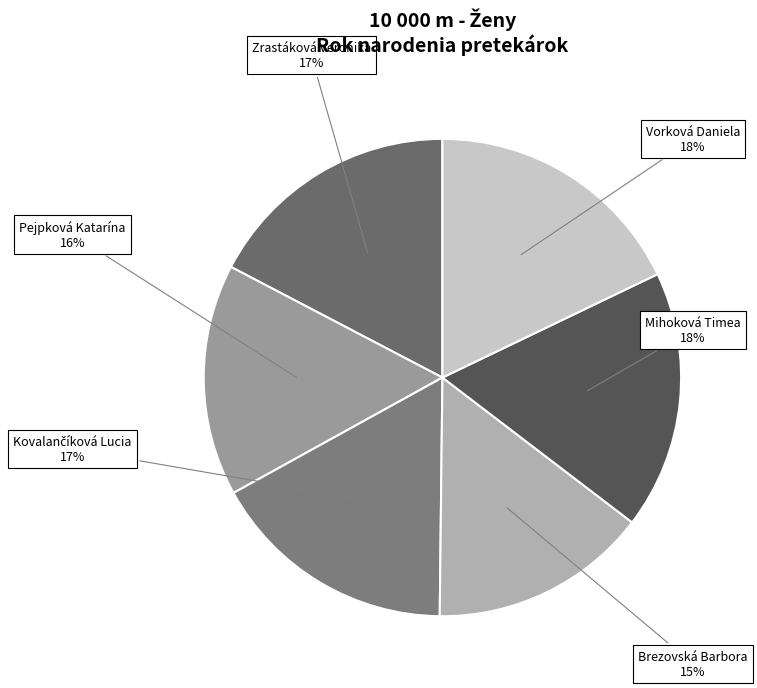

The Pejpková Katarína slice represents 24% of the pie. True or false?

False